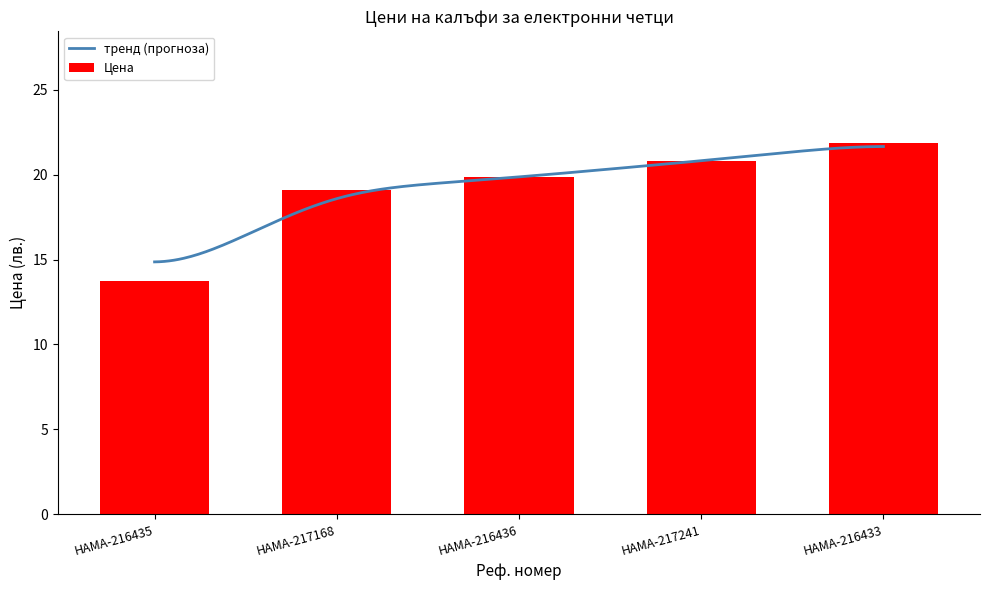

Which has a higher value, HAMA-216435 or HAMA-217241?

HAMA-217241